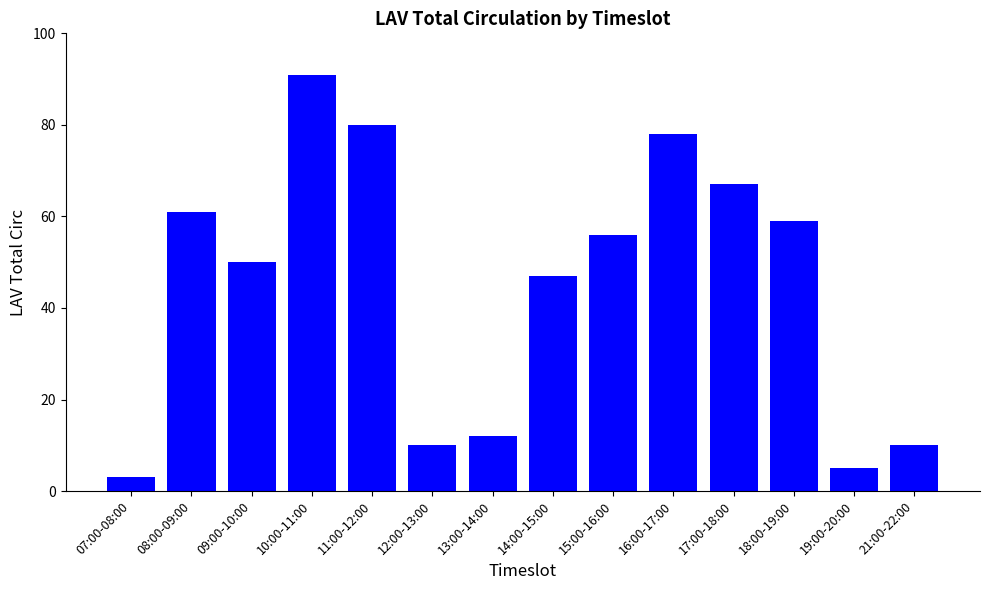

What is the maximum value shown in the chart?

91